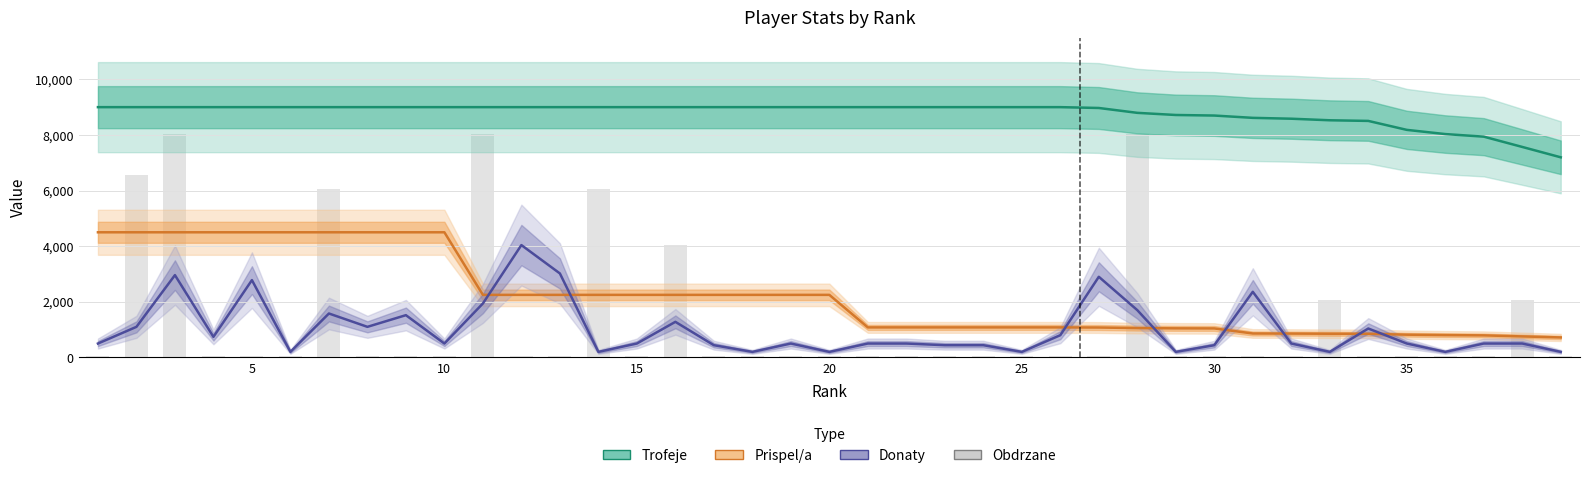

At which category does the chart reach its peak across all series?

10